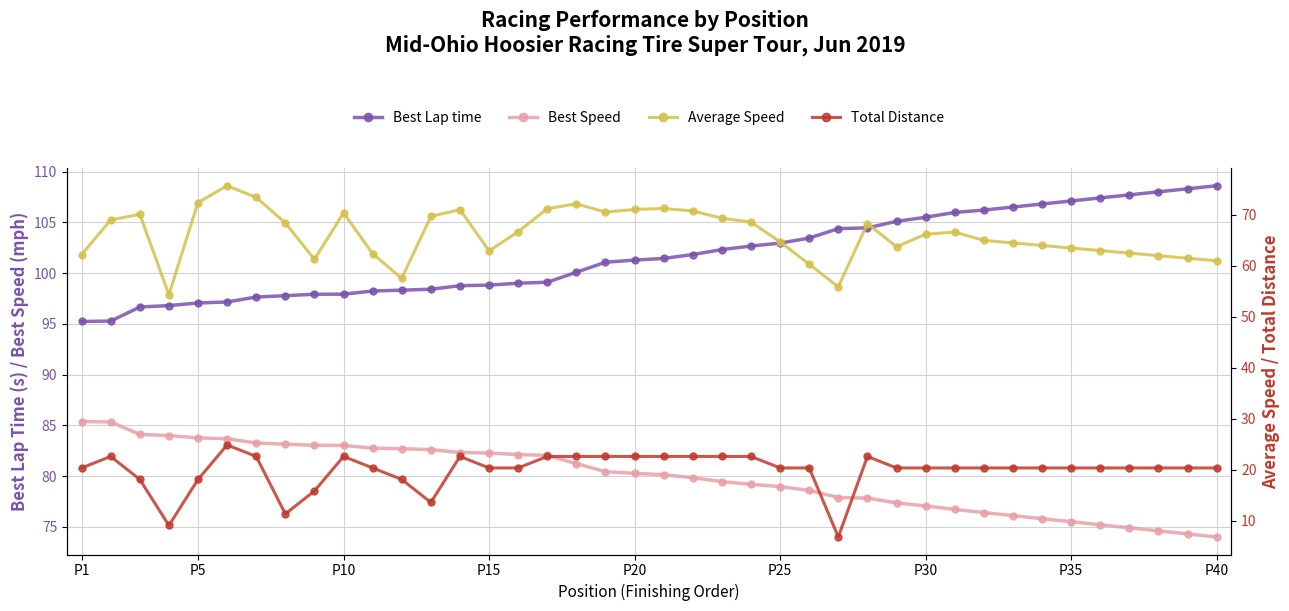

True or false: Best Lap time and Best Speed intersect in this chart.

False